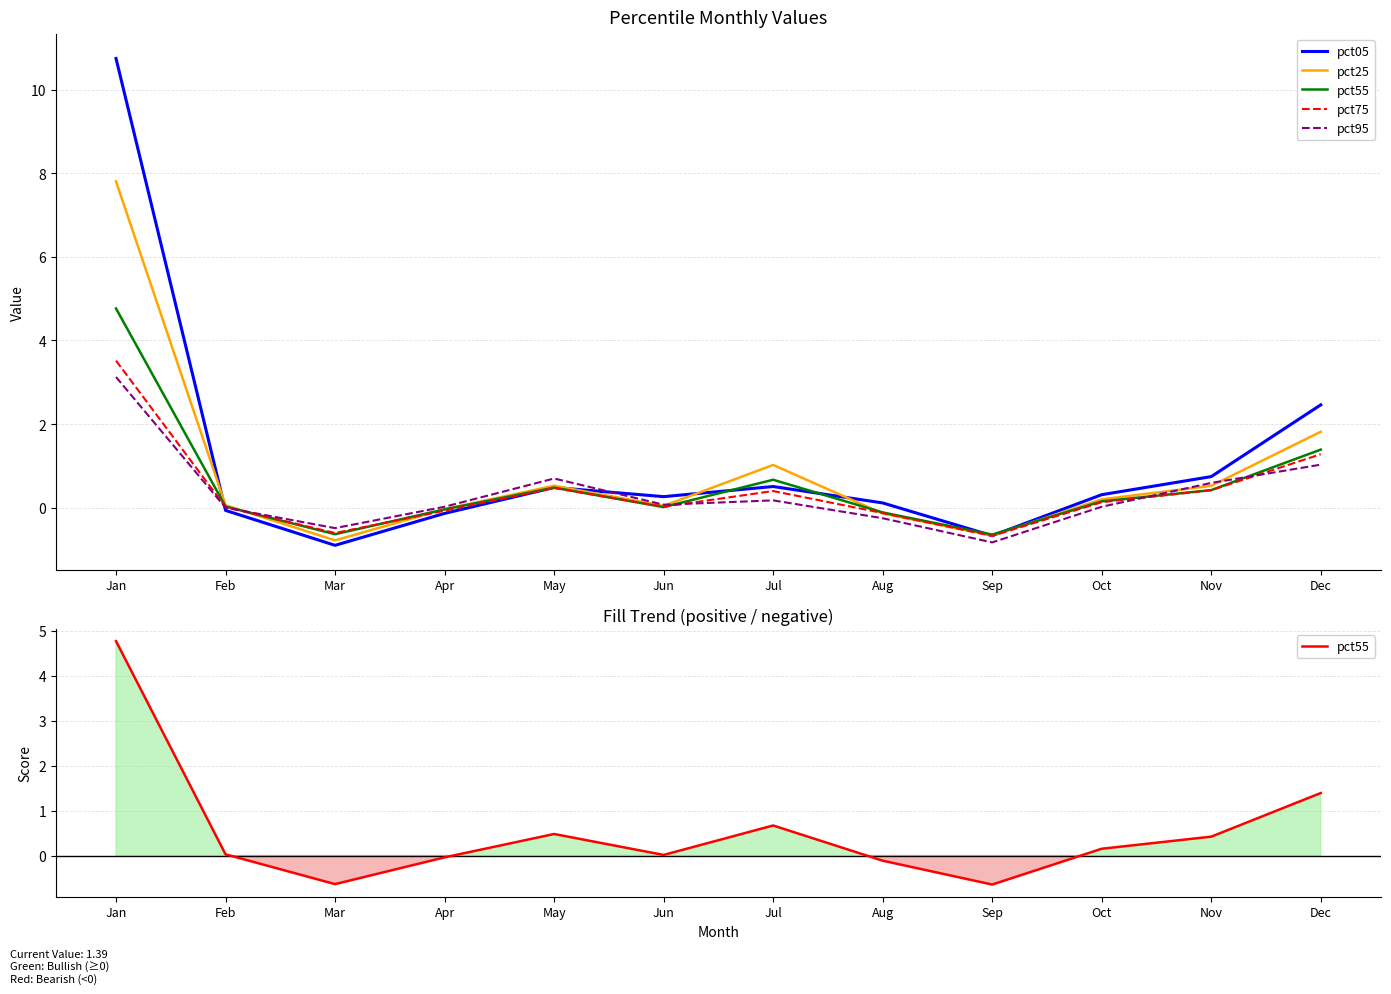

What are all the series names shown in the legend?

pct05, pct25, pct55, pct75, pct95